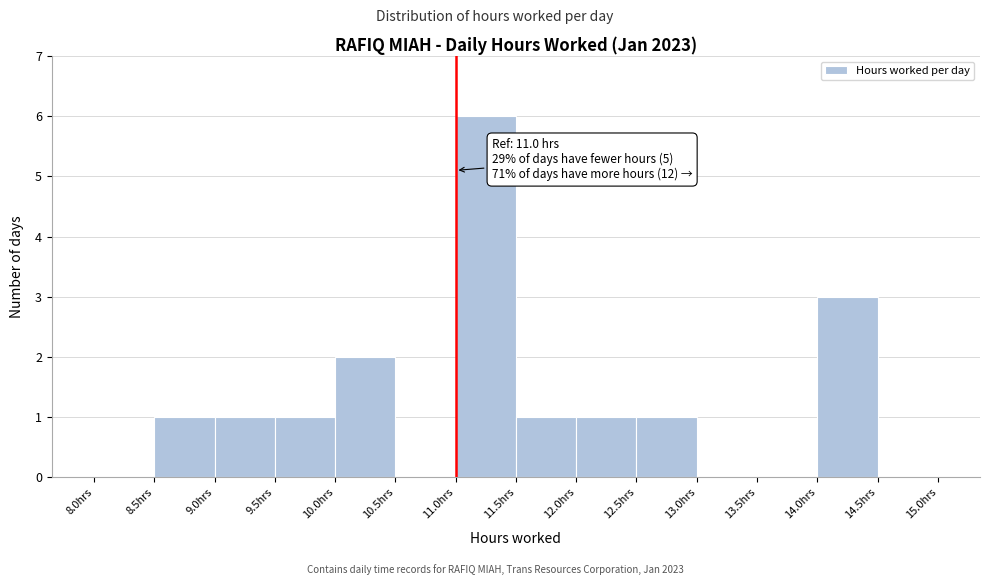

Which range on the x-axis has the tallest bar?

11.0 to 11.5